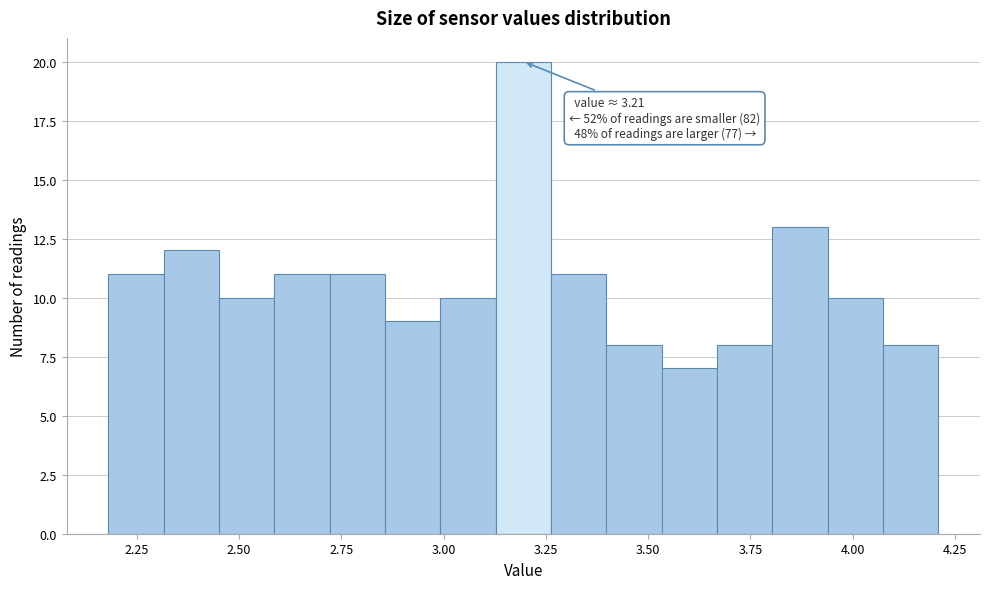

Around what value on the x-axis is the tallest bar? Give the approximate position of its centre, as read against the axis.

3.20